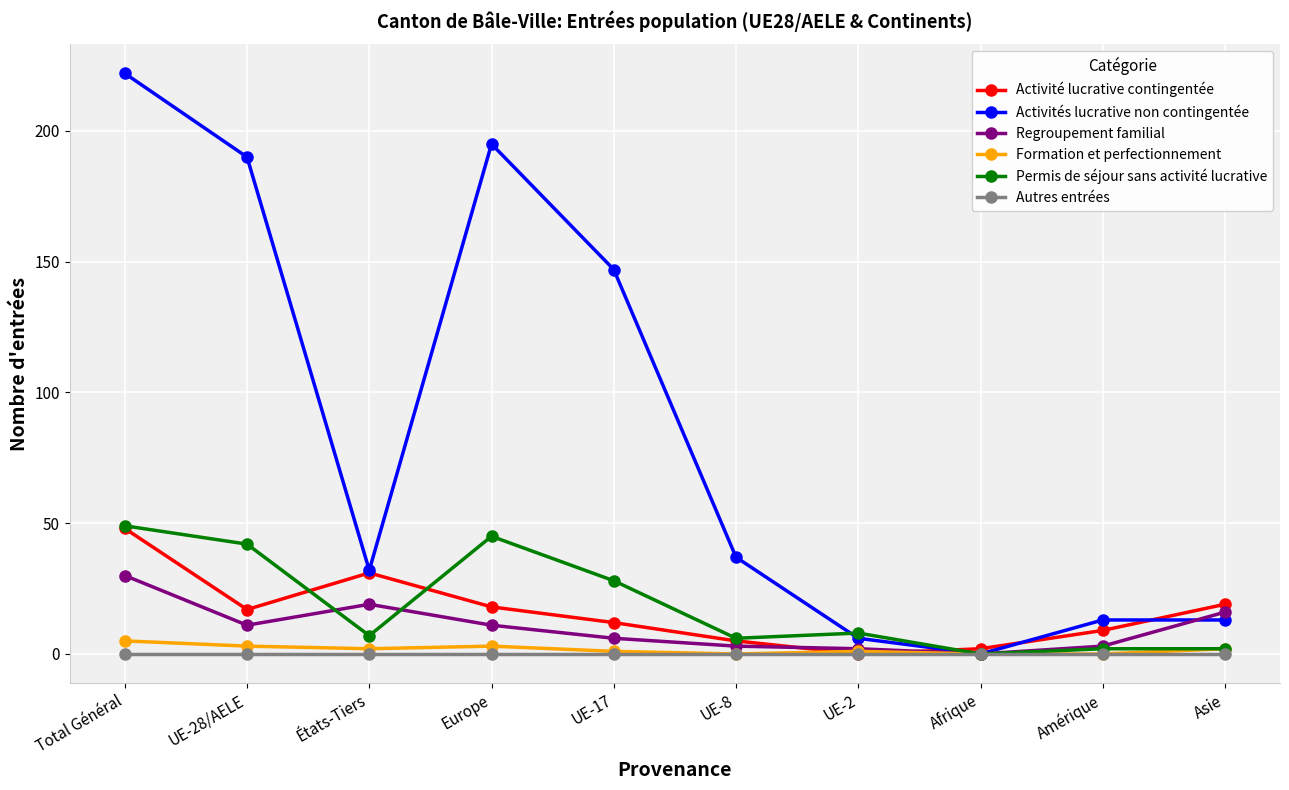

How many lines are shown in the chart?

6